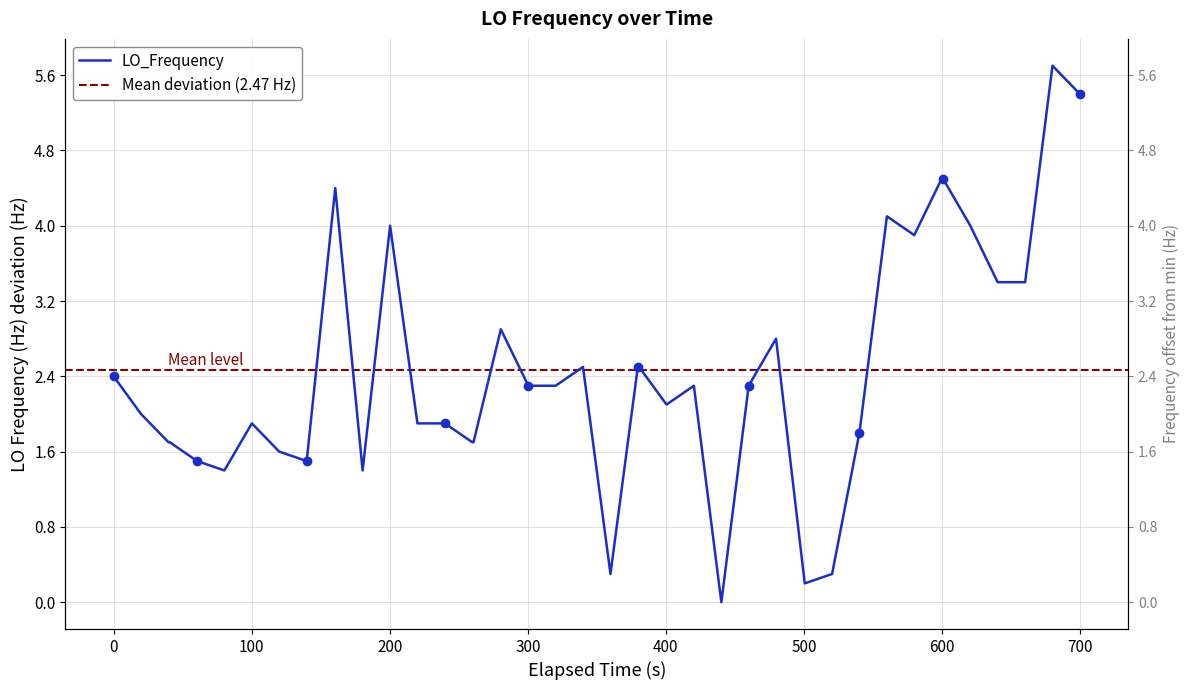

What is the greatest value displayed?

5.7